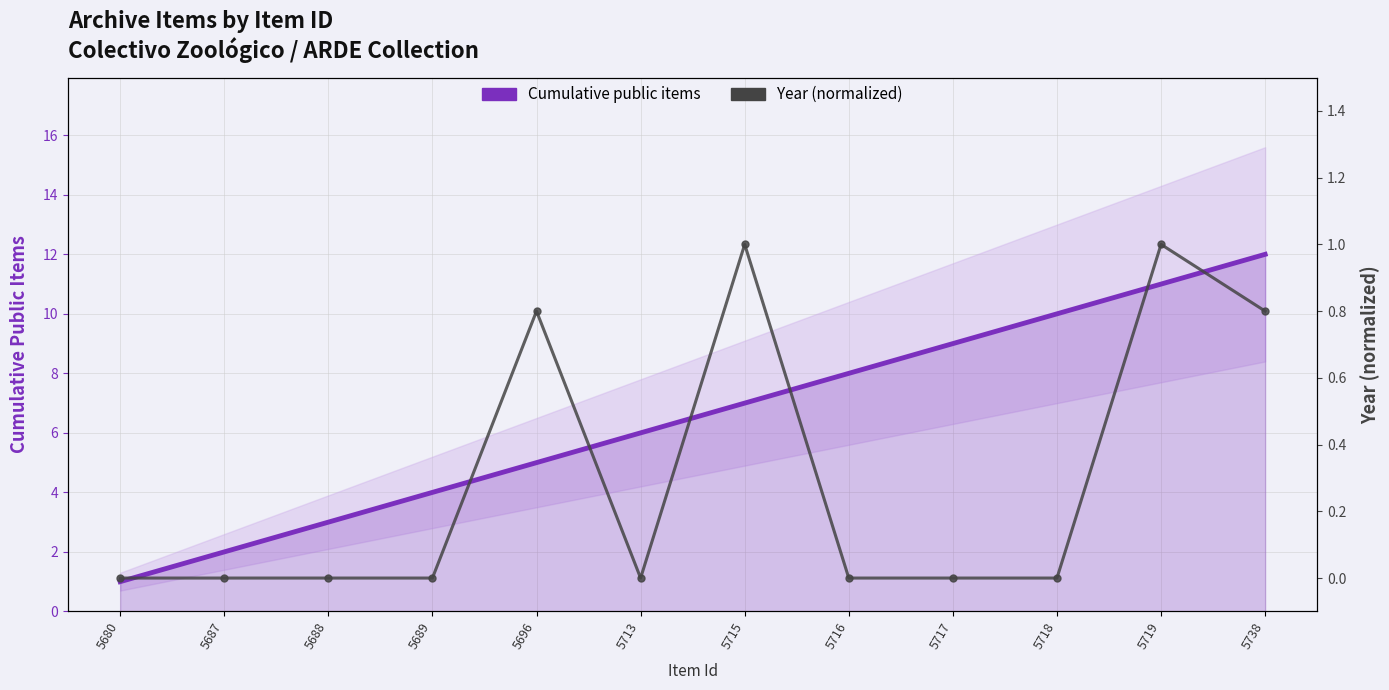

At how many categories does at least one series exceed 3?

9